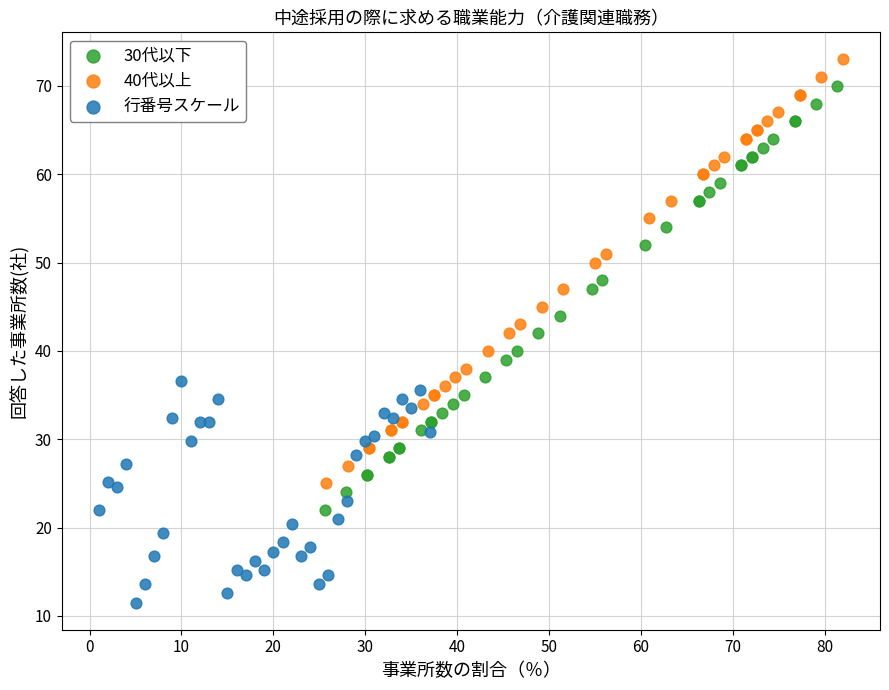

Which series contains the lowest Y value?

行番号スケール